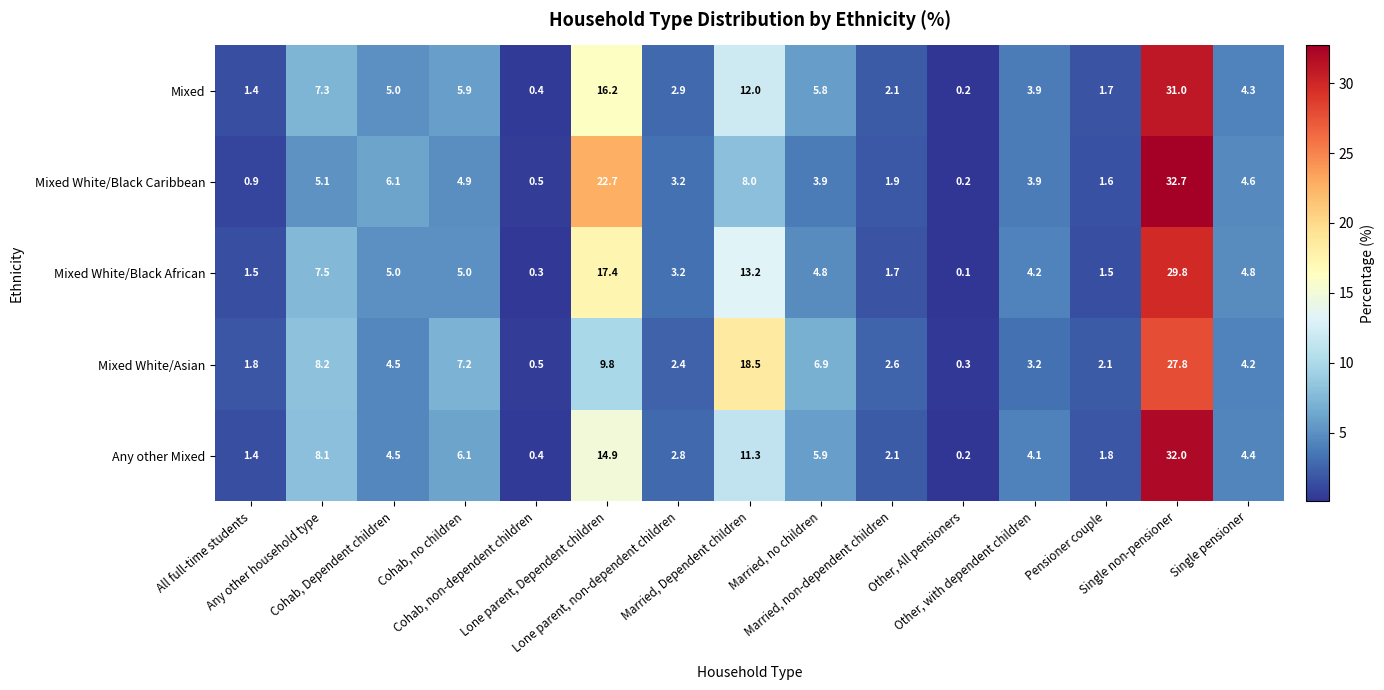

What is the highest value of the Any other Mixed series?

32.0